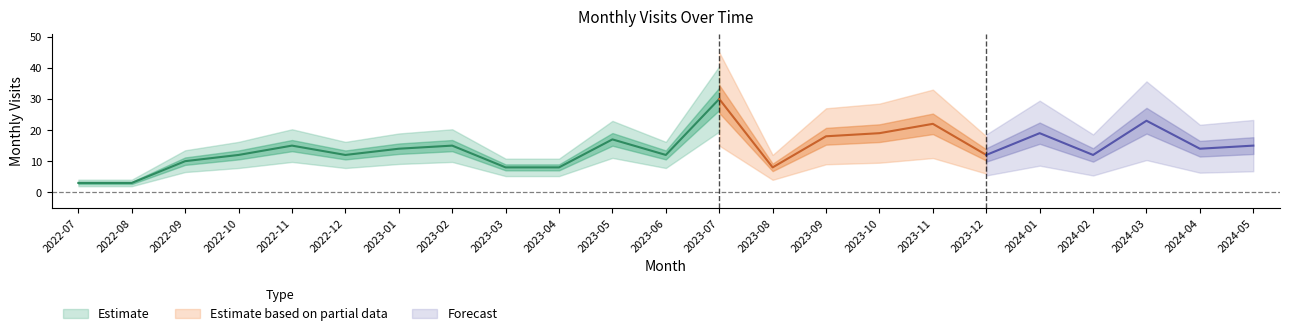

Is this an area chart (filled region under the line)?

No